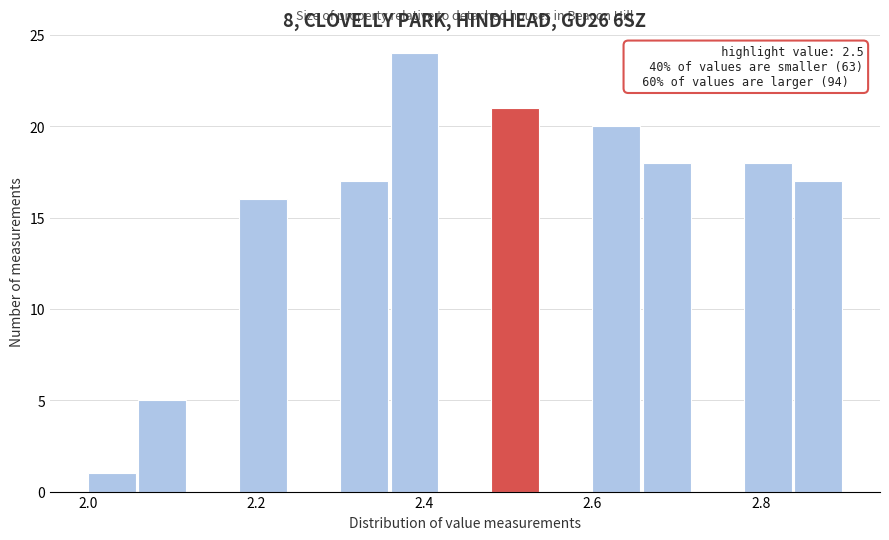

Read against the x-axis, roughly where is the centre of the tallest bar?

2.38